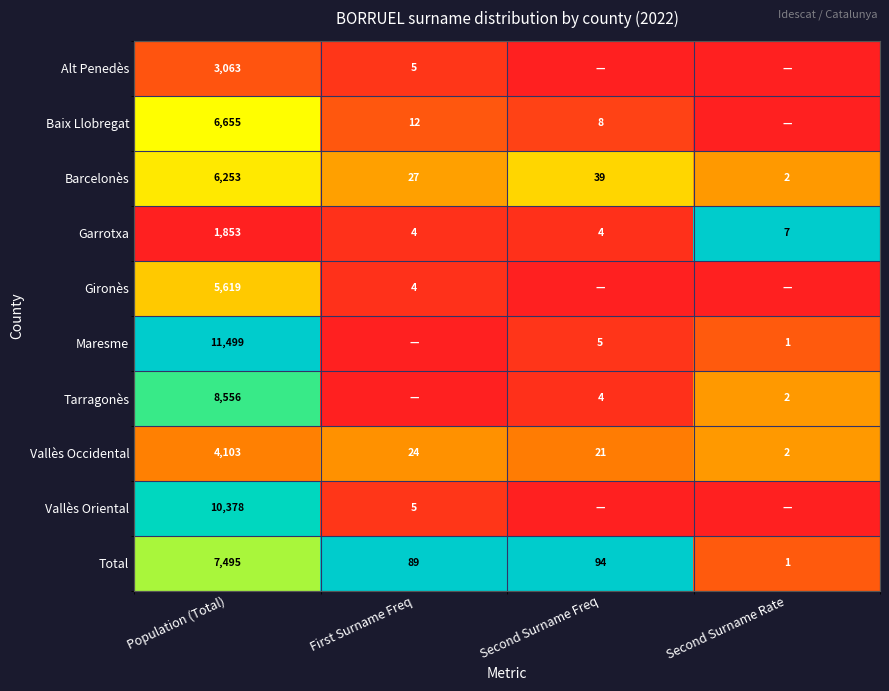

Is it true that Vallès Occidental equals 0.4 at First Surname Freq?

False